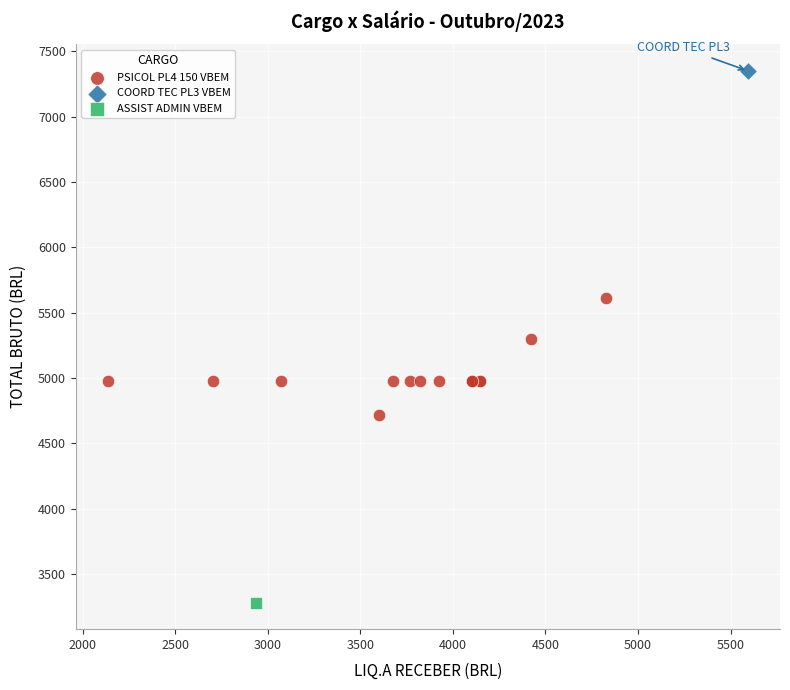

What are all the series names shown in the legend?

PSICOL PL4 150 VBEM, COORD TEC PL3 VBEM, ASSIST ADMIN VBEM